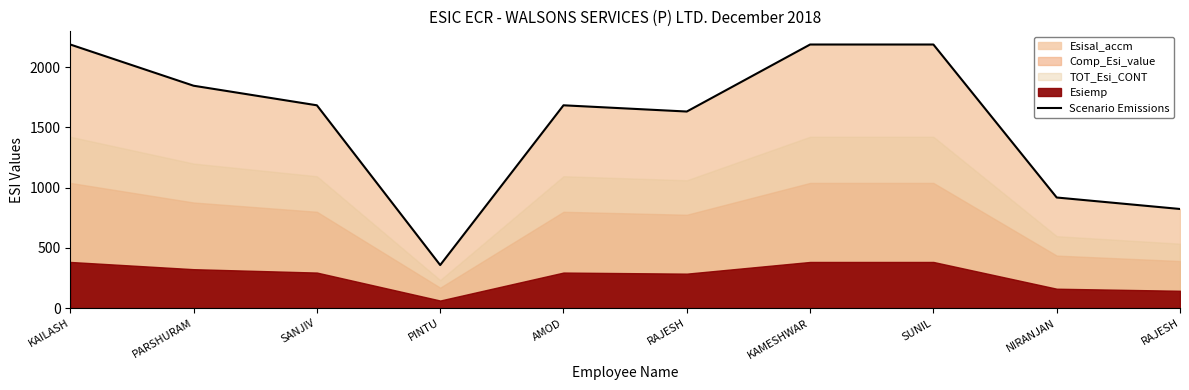

Reading left to right, what are all the values shown in this chart?

2187.0	1845.1	1682.7	357.2	1682.7	1631.0	2187.0	2187.0	917.7	822.5